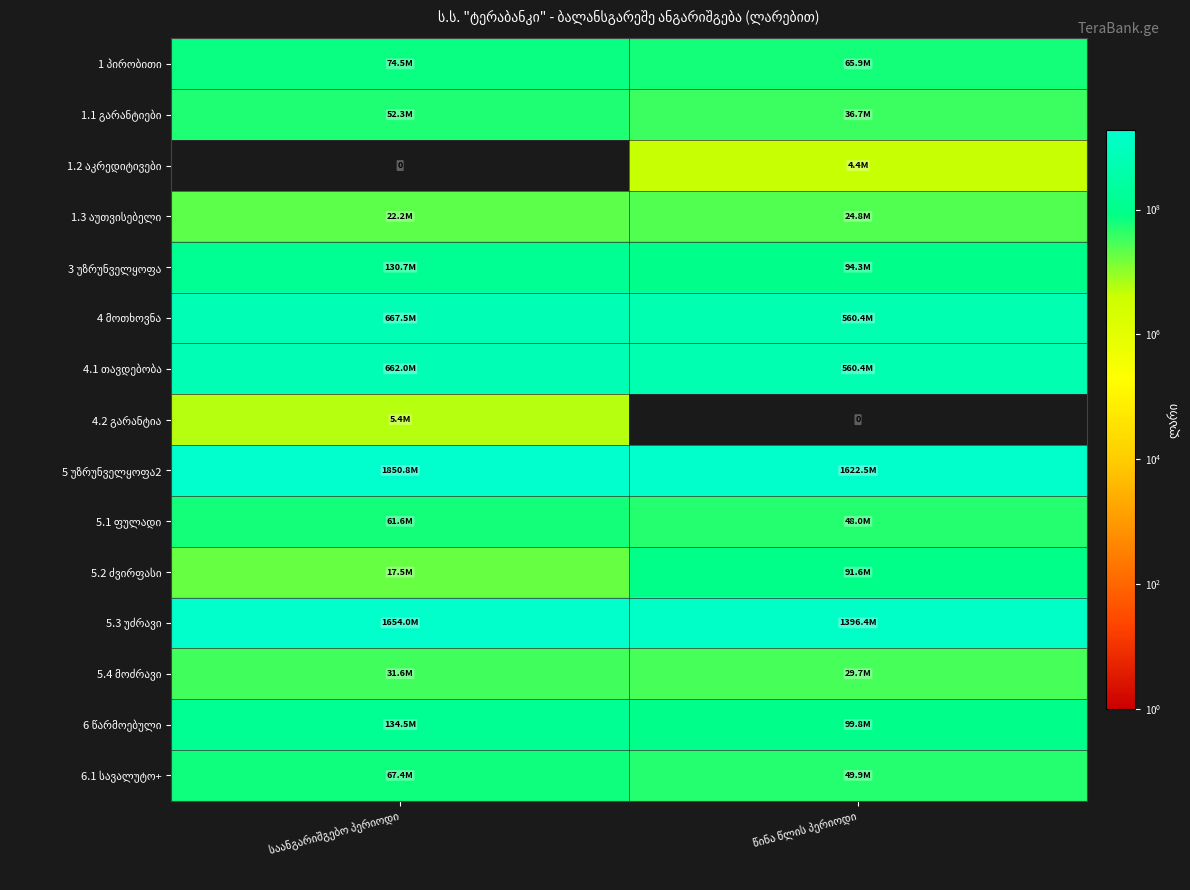

What is the difference between the 6 წარმოებული values at საანგარიშგებო პერიოდი and წინა წლის პერიოდი?

34719462.4